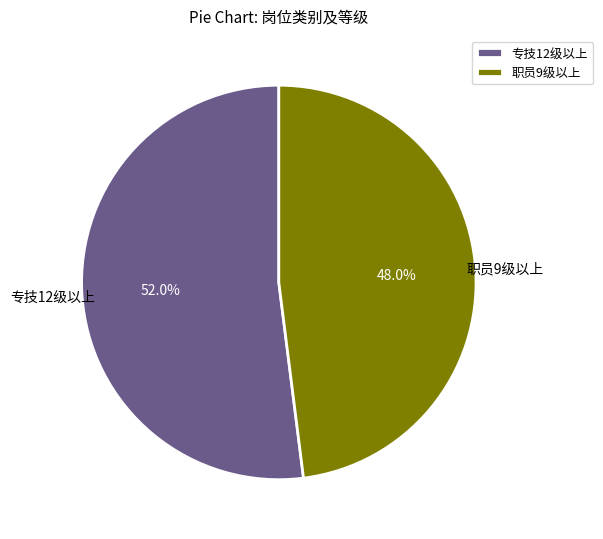

What percentage do 专技12级以上 and 职员9级以上 together represent?

100.0%